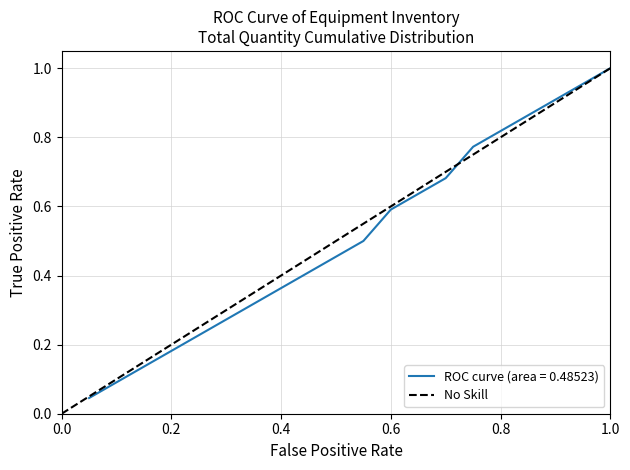

The chart shows a value of 1 at 0.2. True or false?

False